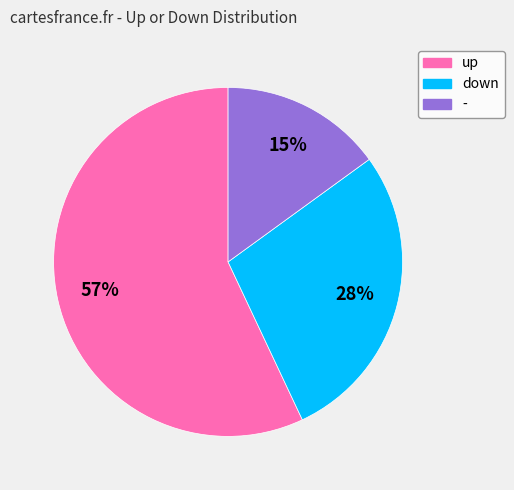

To the nearest percent, what percentage of the pie is up?

57%